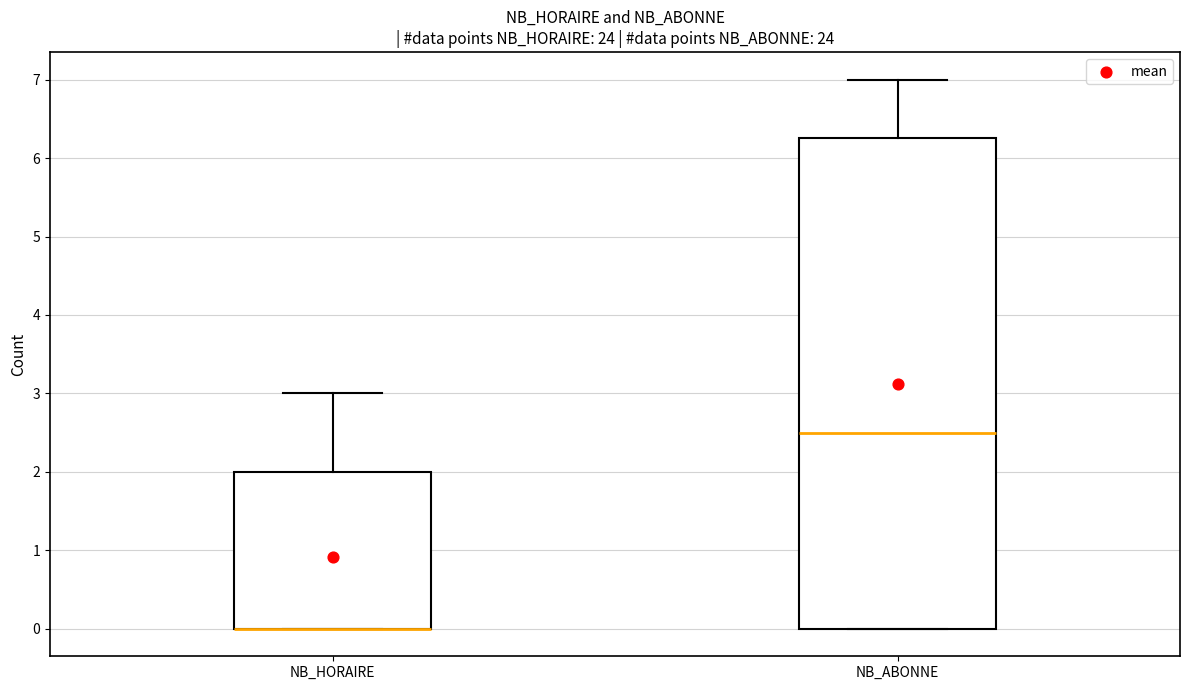

Reading left to right, transcribe this box plot: for each box, give where its median line is, the range the box spans, and where its two whiskers end, as read against the y-axis. The values are not printed on the chart, so give them approximately, as read against the axis.

NB_HORAIRE: median 0.0 (drawn on the box's lower edge), box 0.0 to 2.0, whiskers 0.0 to 3.0
NB_ABONNE: median 2.5, box 0.0 to 6.3, whiskers 0.0 to 7.0